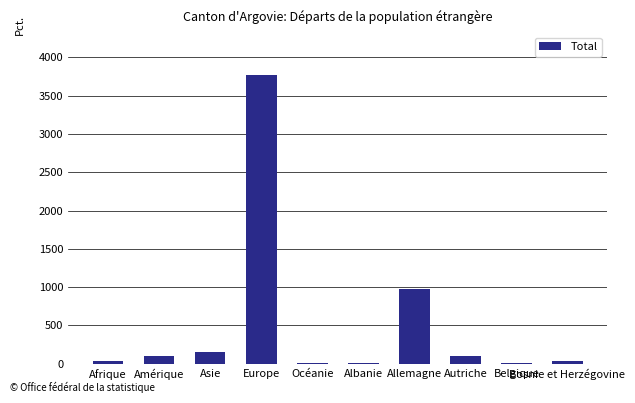

True or false: the data shows 975 at Allemagne.

True